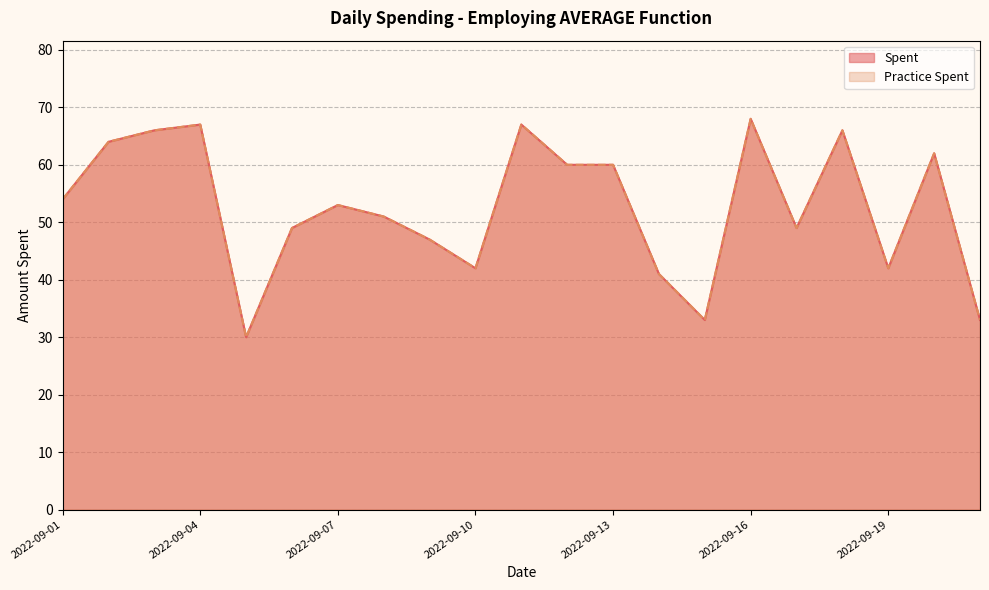

What is the value of the Practice Spent point at the 7th from the left?

53